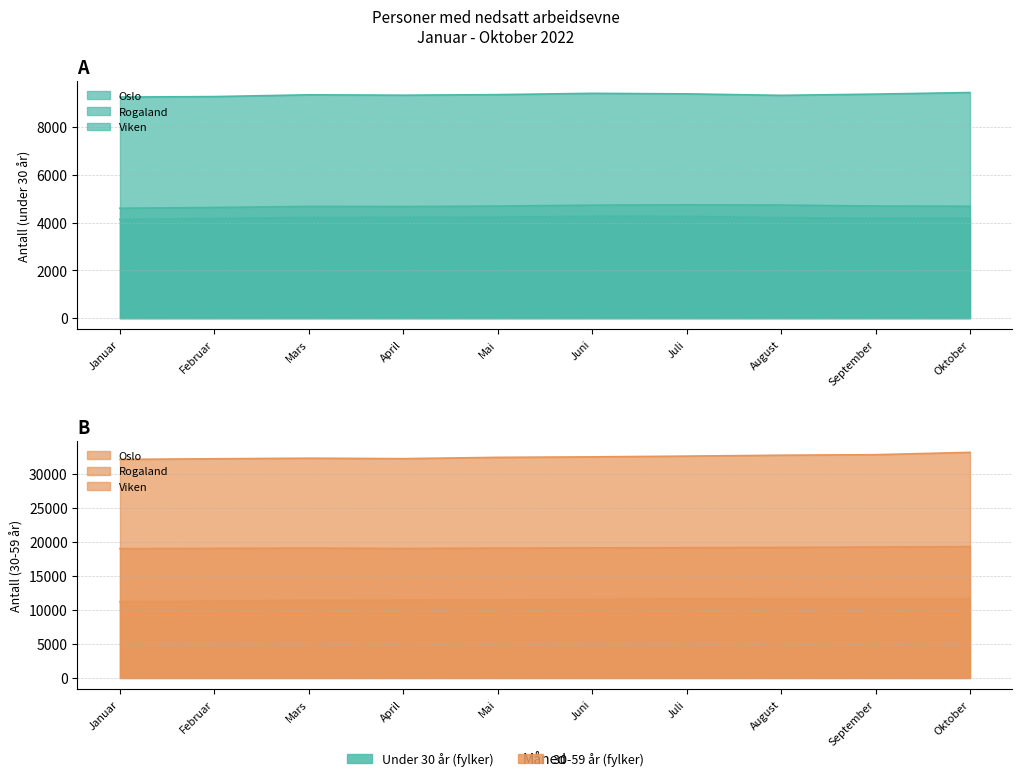

Is the value of Oslo (30-59) at Juni greater than the value of Viken (30-59) at Oktober?

No